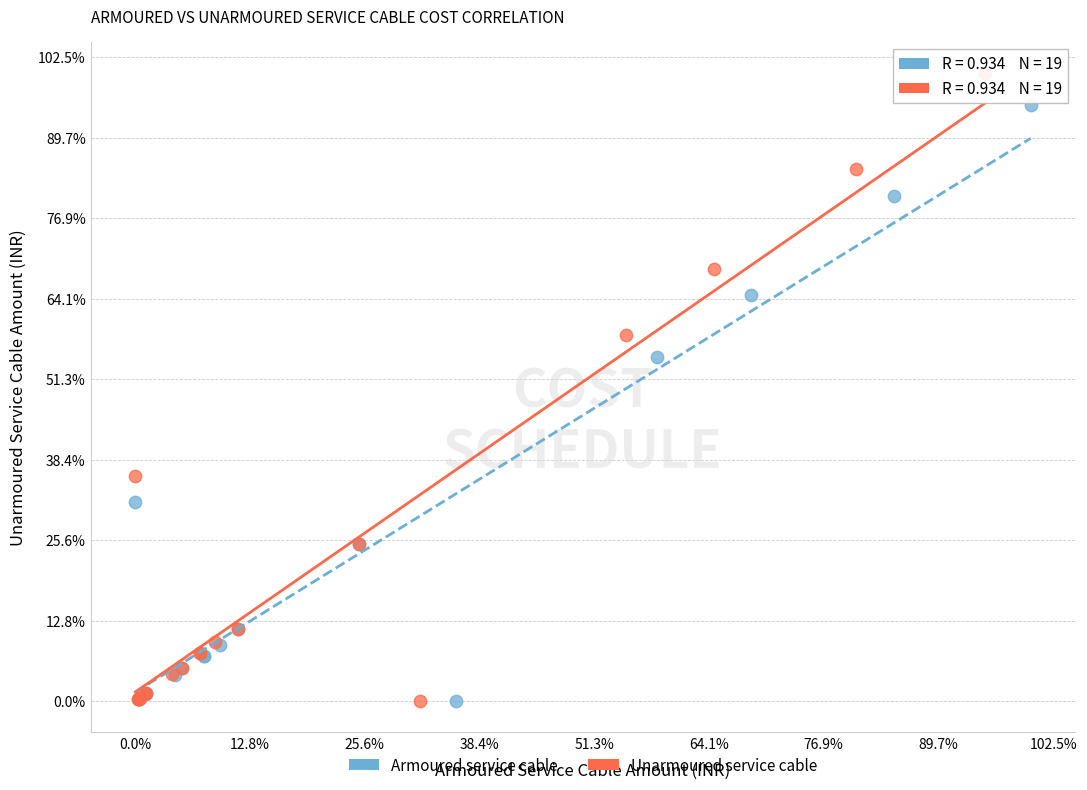

Which series contains the highest Y value?

Unarmoured service cable